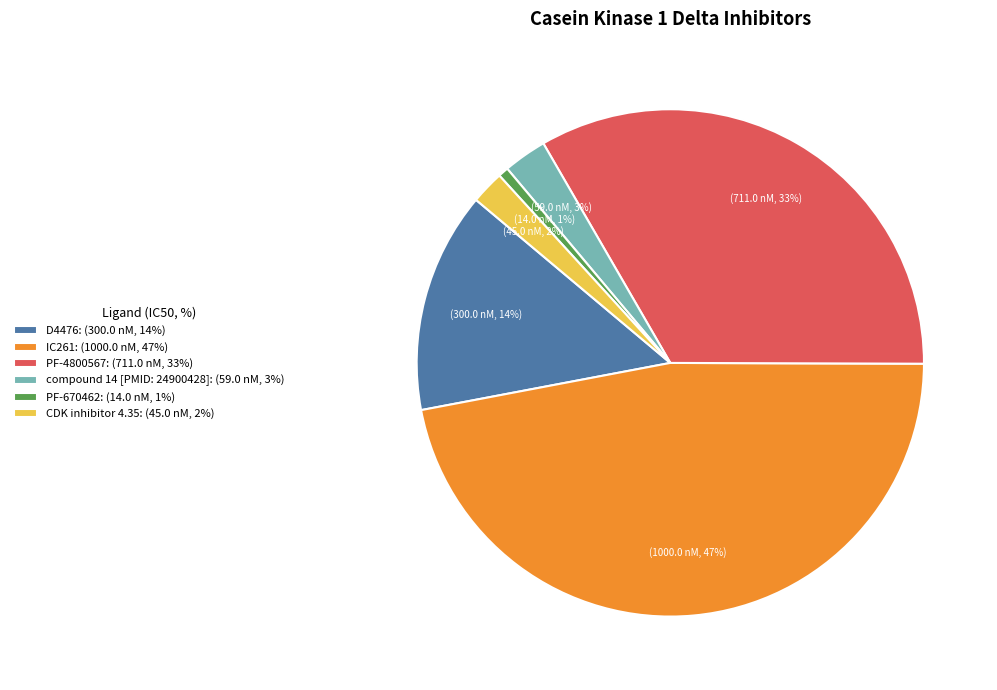

Rank the categories by value from highest to lowest.

IC261, PF-4800567, D4476, compound 14 [PMID: 24900428], CDK inhibitor 4.35, PF-670462